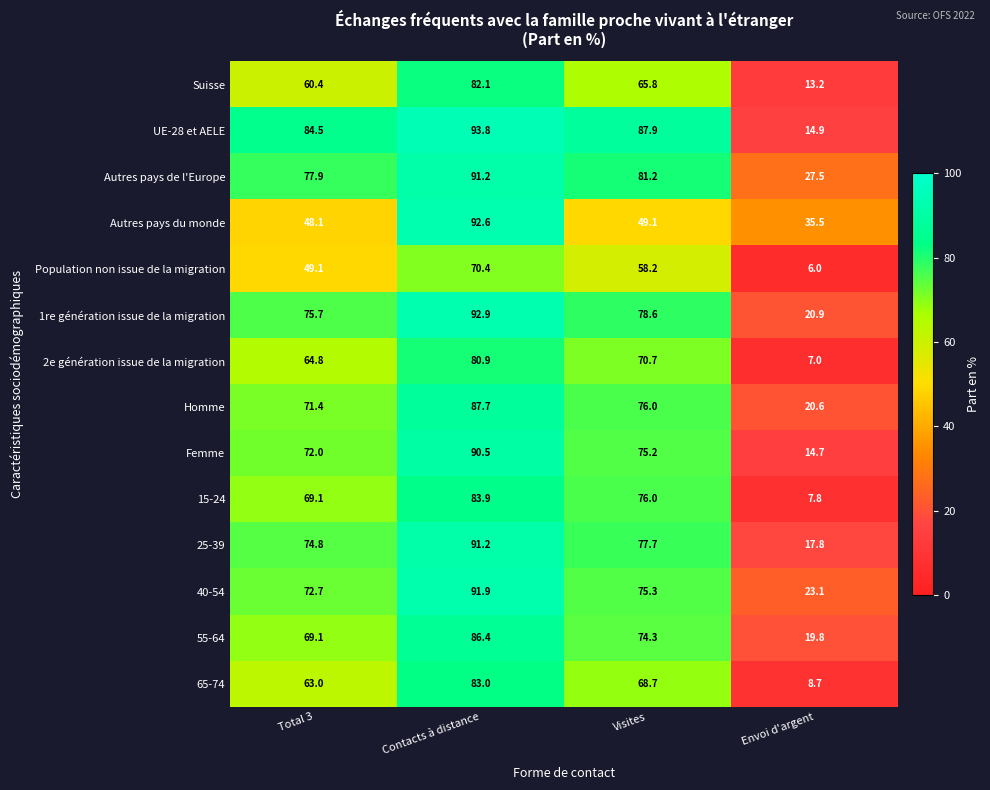

What is the difference between the second highest and minimum values in the 65-74 series?

60.0